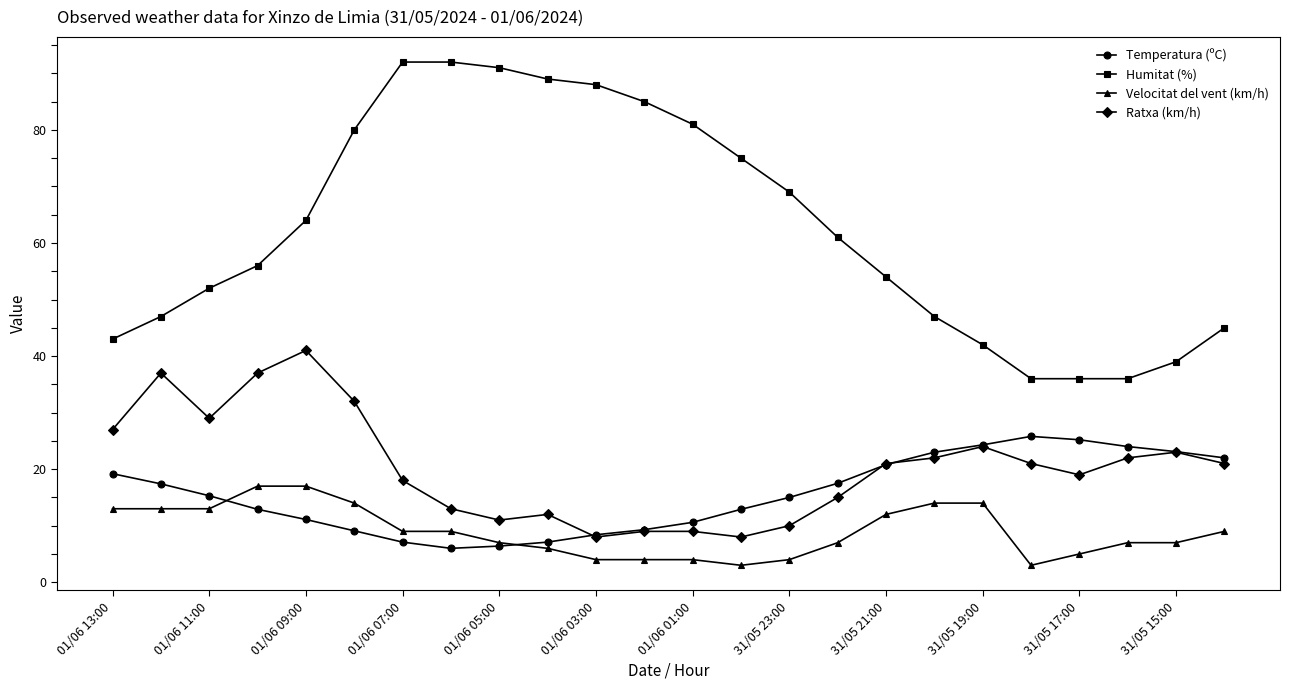

How many lines are shown in the chart?

4